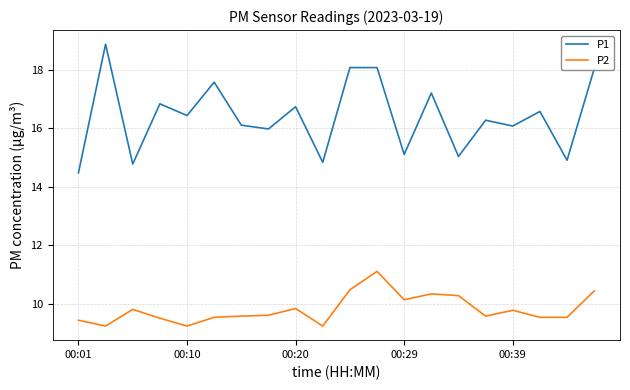

True or false: P1 and P2 cross at least once.

False